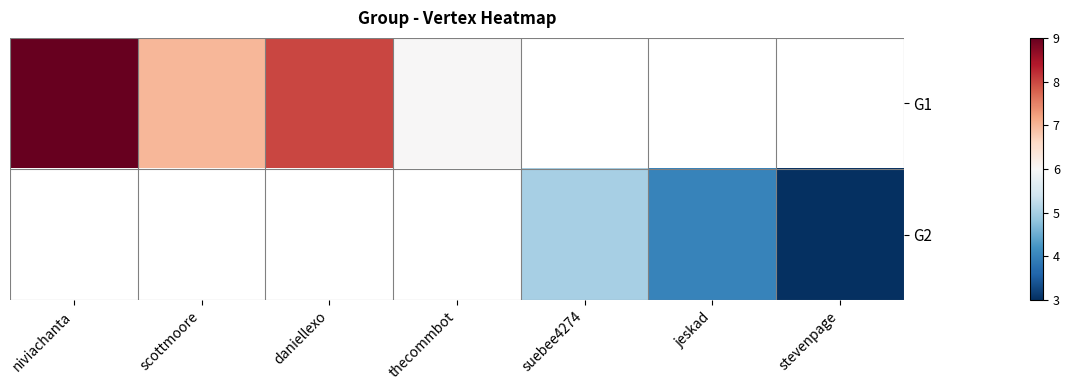

What is the difference between the maximum and second lowest values in the G2 series?

1.0